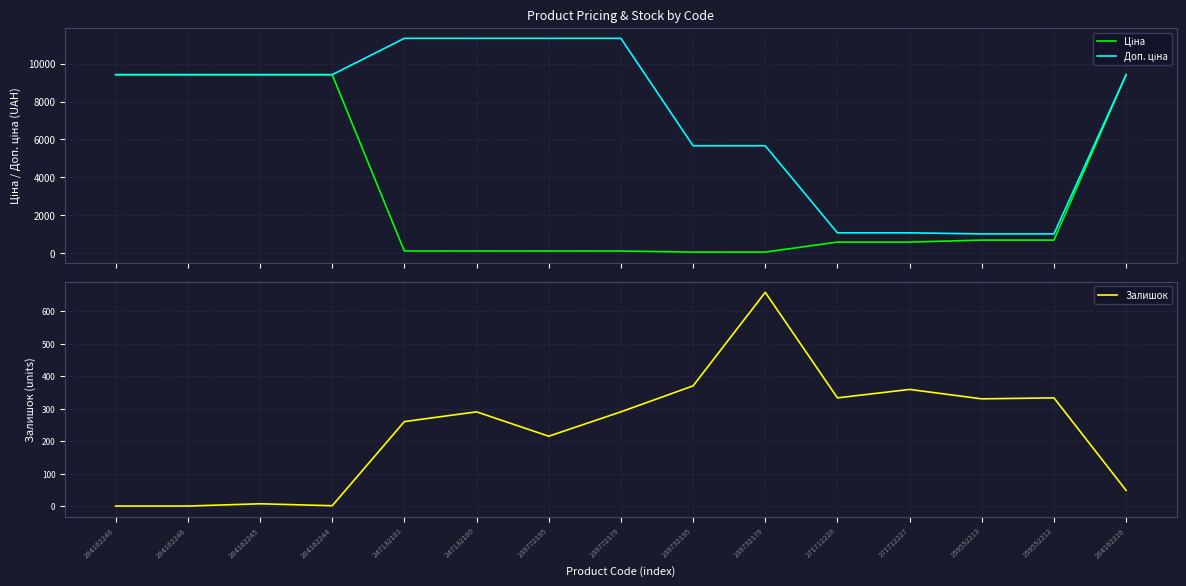

Count the number of data series in this chart.

3